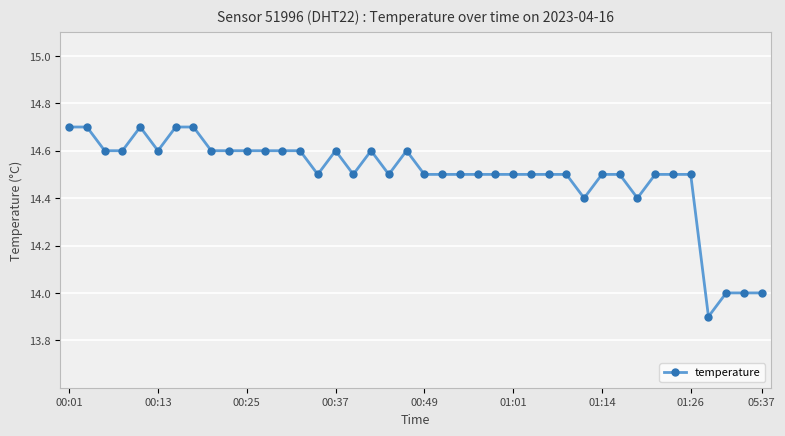

How many lines are shown in the chart?

1